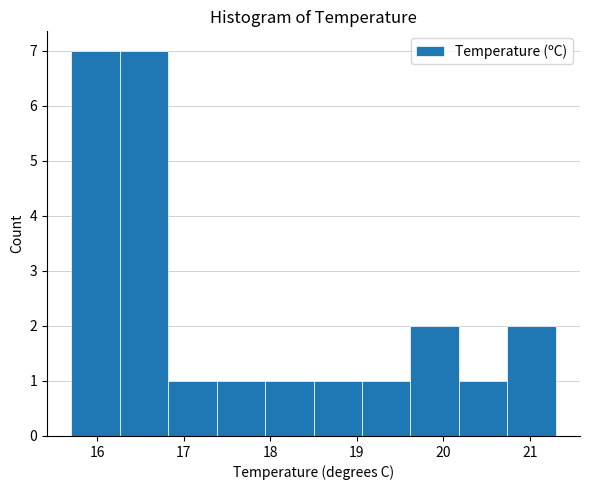

How tall is the bar that spans 19.06 to 19.62 on the x-axis? Neither the bar edges nor the heights are printed on the chart, so give them approximately, as read against the axes.

1